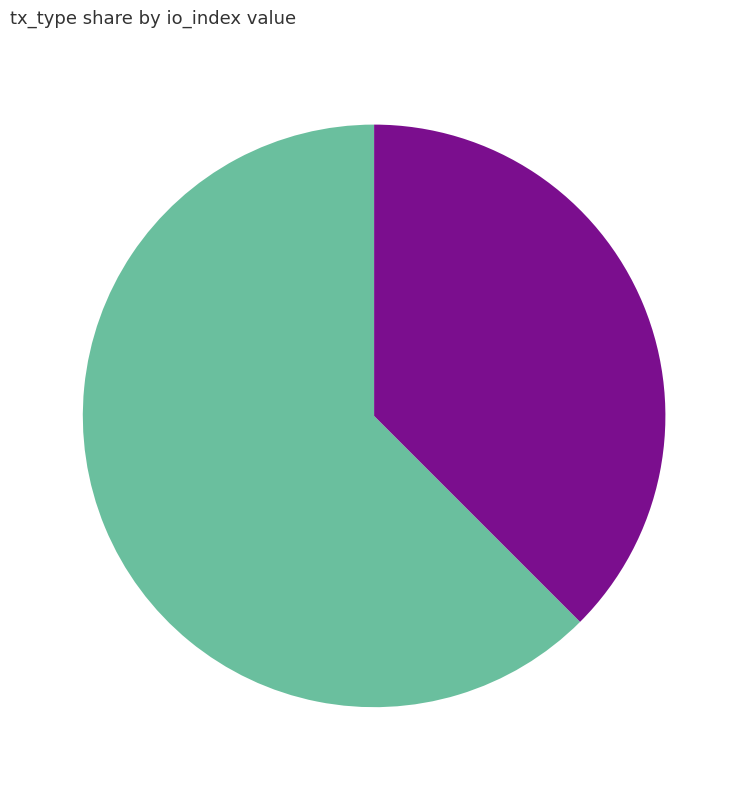

Does any single category account for the majority?

Yes